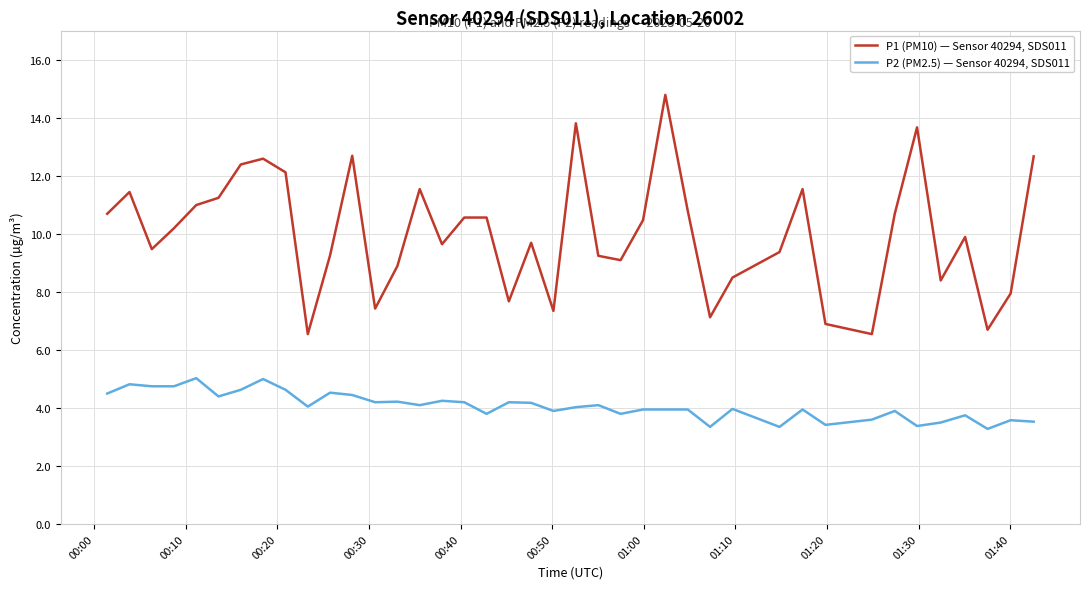

True or false: P1 (PM10) — Sensor 40294, SDS011 and P2 (PM2.5) — Sensor 40294, SDS011 intersect in this chart.

False